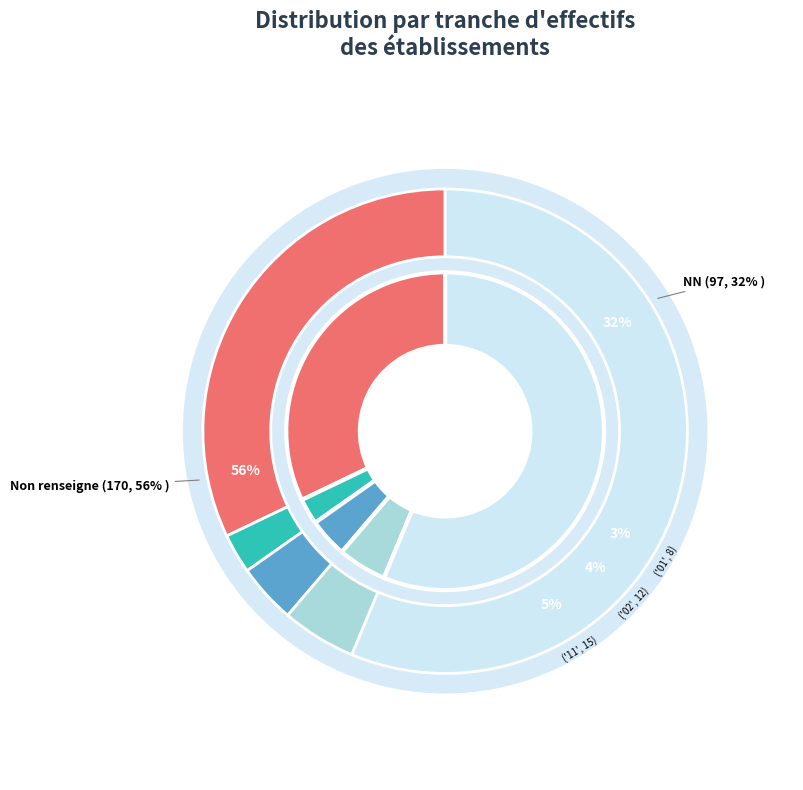

Which category has the smallest portion of the pie?

01